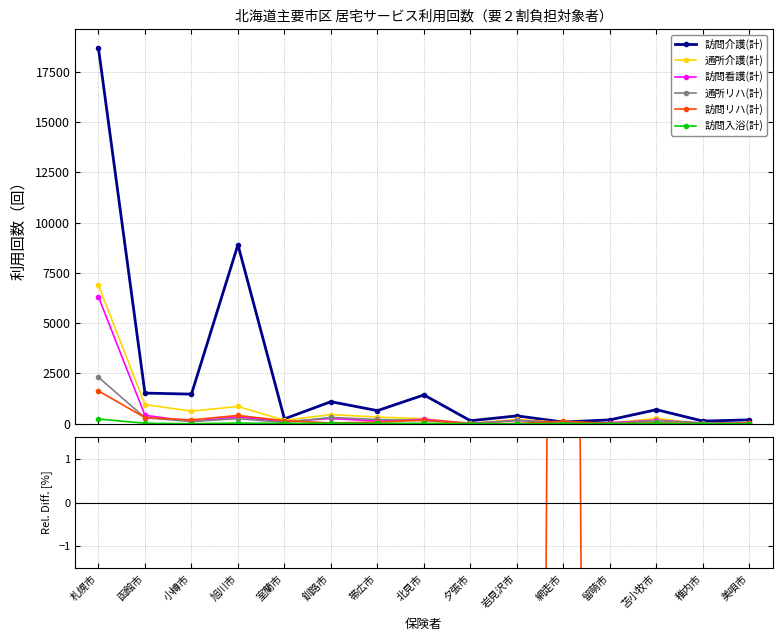

In 訪問リハ(計), how many points are higher than both neighbors (excluding endpoints)?

5